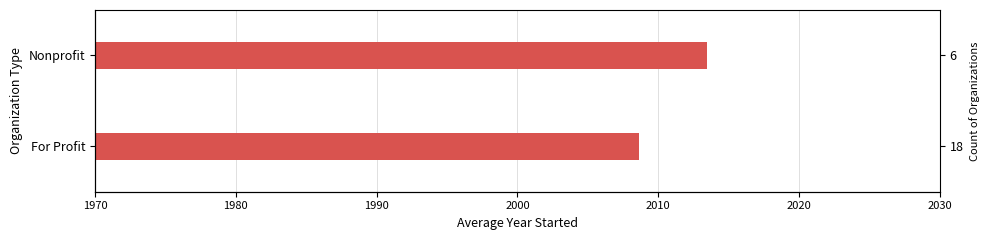

Does the chart contain stacked bars?

No